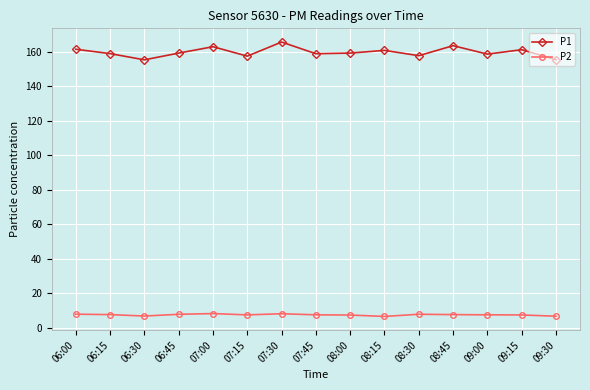

What are all the series names shown in the legend?

P1, P2